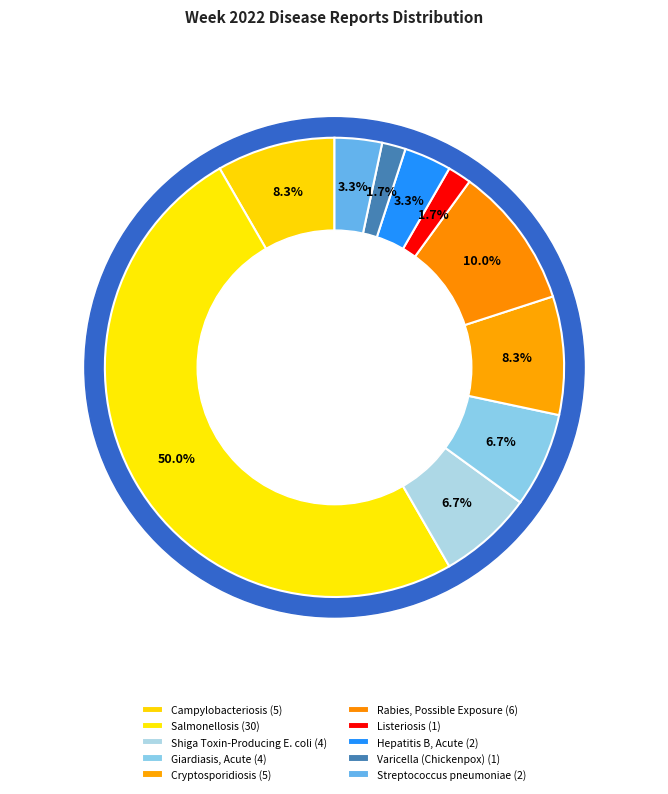

What percentage do Salmonellosis and Shiga Toxin-Producing E. coli together represent?

56.7%